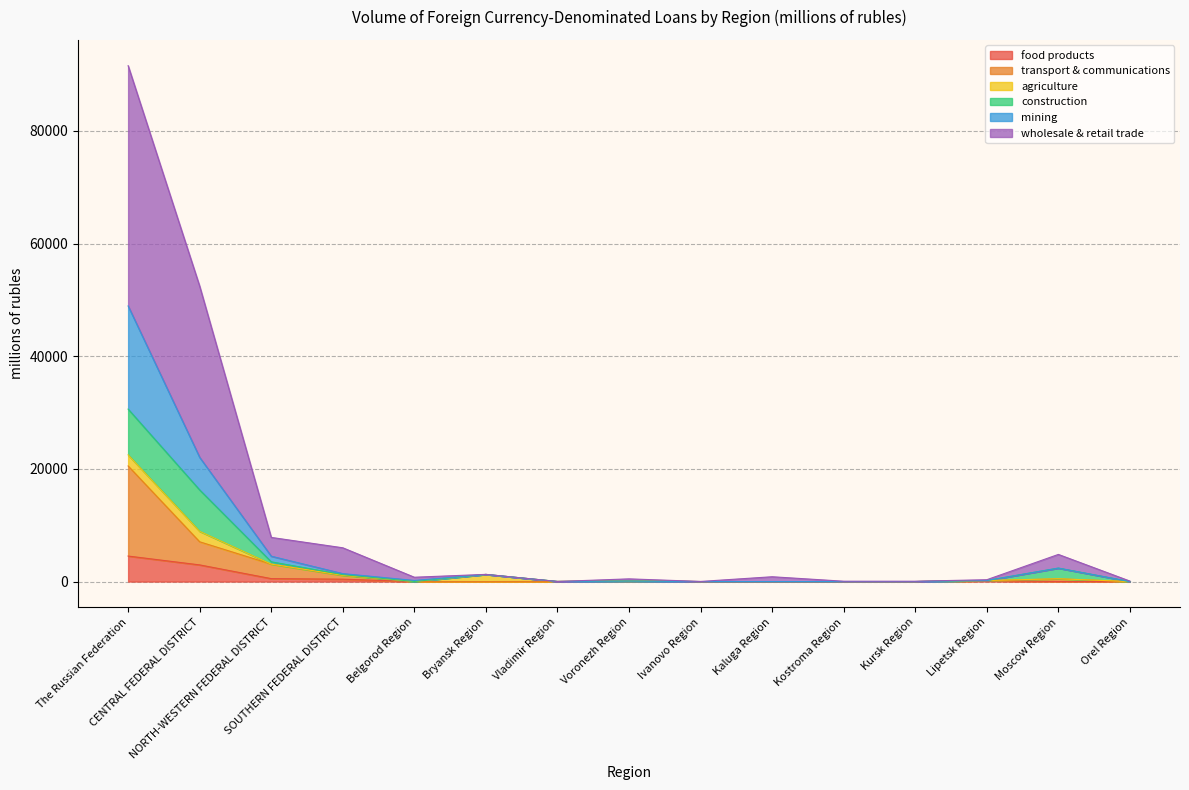

The mining series shows 503 at Moscow Region. True or false?

True